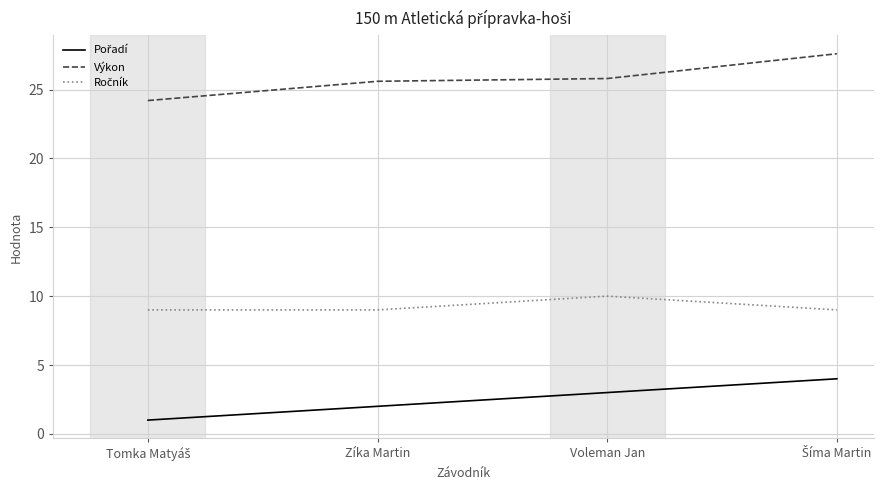

Which series has the widest spread of values?

Výkon